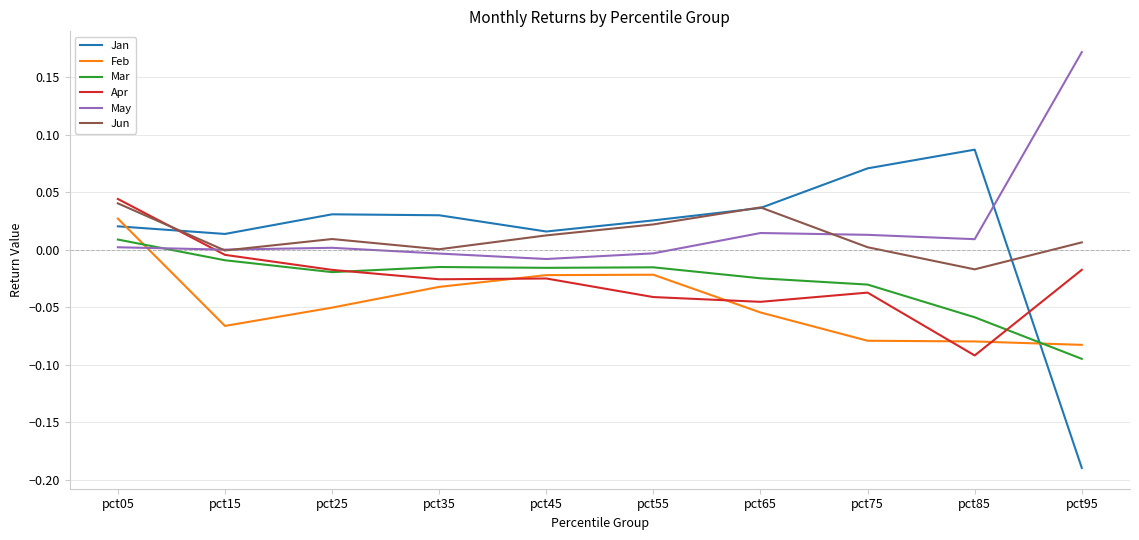

At which category is the sum across all series the highest?

pct05